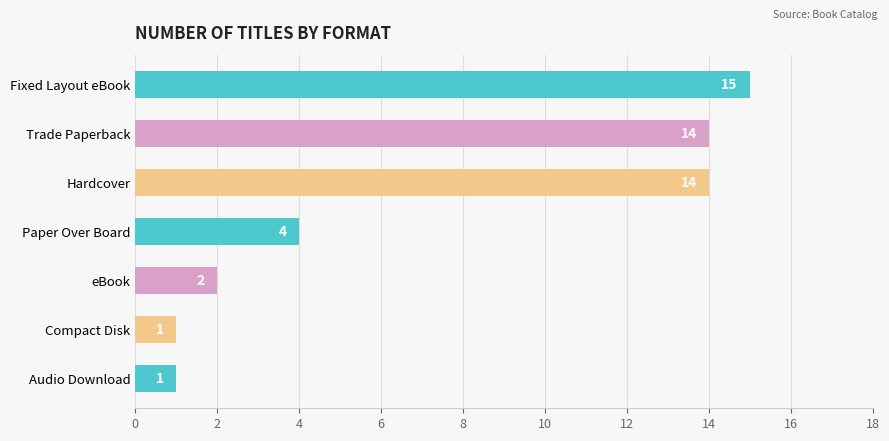

Are the bars grouped side by side (vs. stacked)?

No